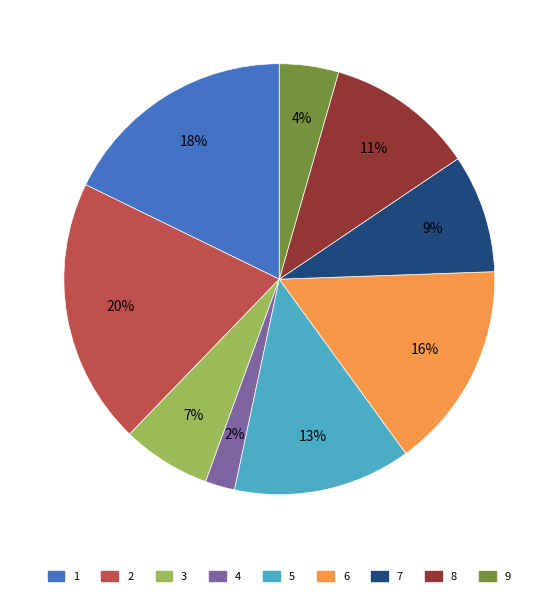

Rank the categories by value from highest to lowest.

2, 1, 6, 5, 8, 7, 3, 9, 4